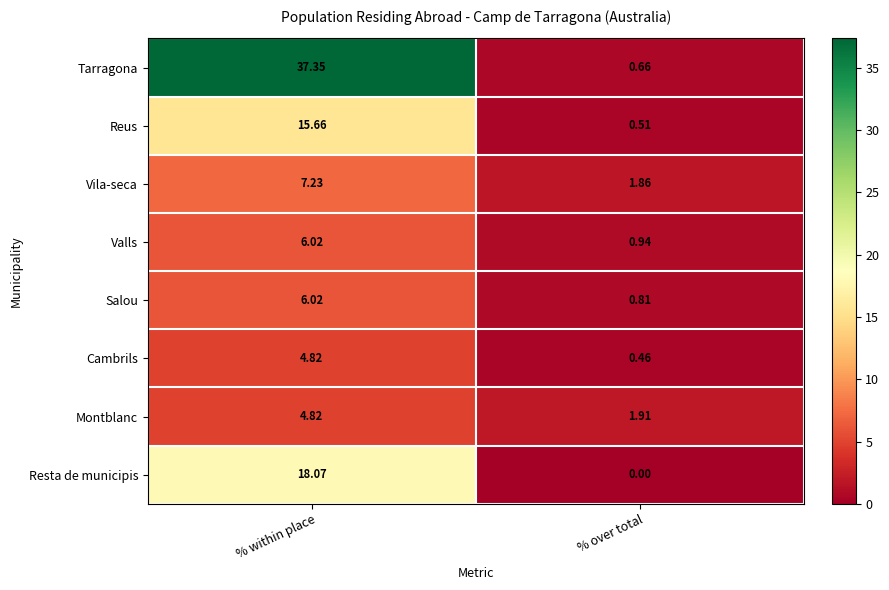

Between % within place and % over total, which series saw the biggest shift?

Tarragona